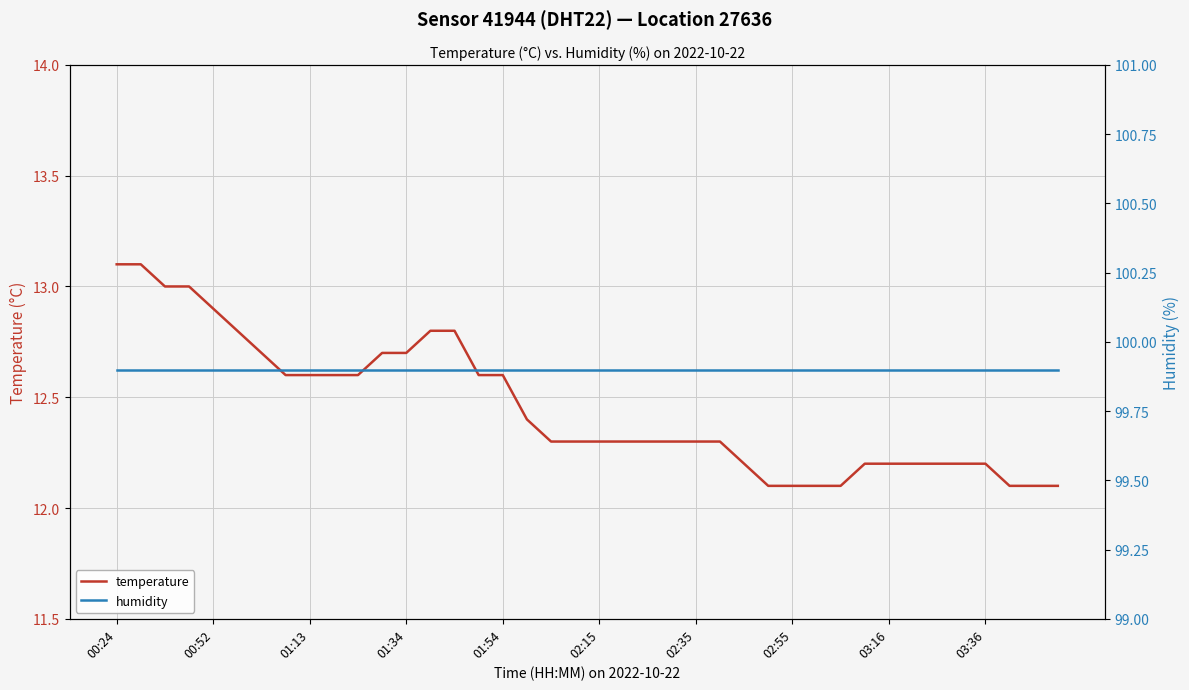

What is the difference between the maximum and minimum values in the temperature series?

1.0